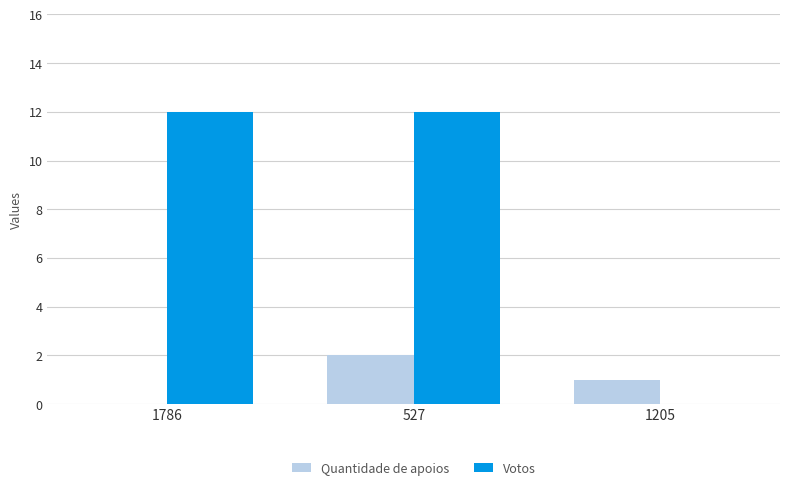

Reading left to right, extract all data points from this chart.

Quantidade de apoios: 1786=0	527=2	1205=1
Votos: 1786=12	527=12	1205=0